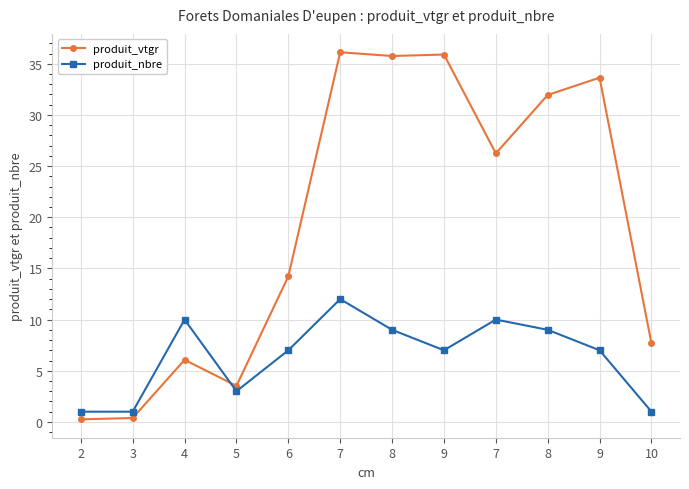

At which label does produit_nbre first exceed 7?

4